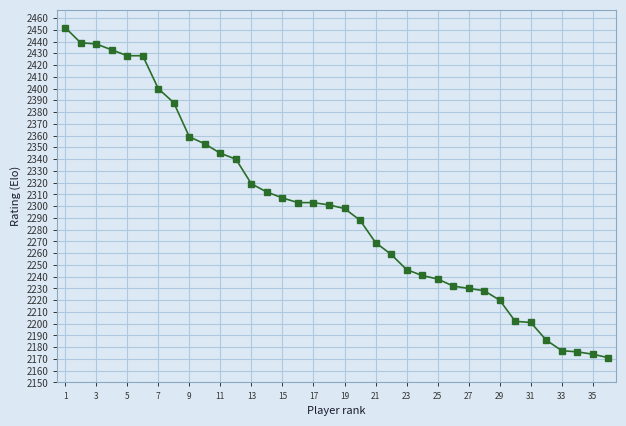

What is the difference between the maximum and second lowest values?

278